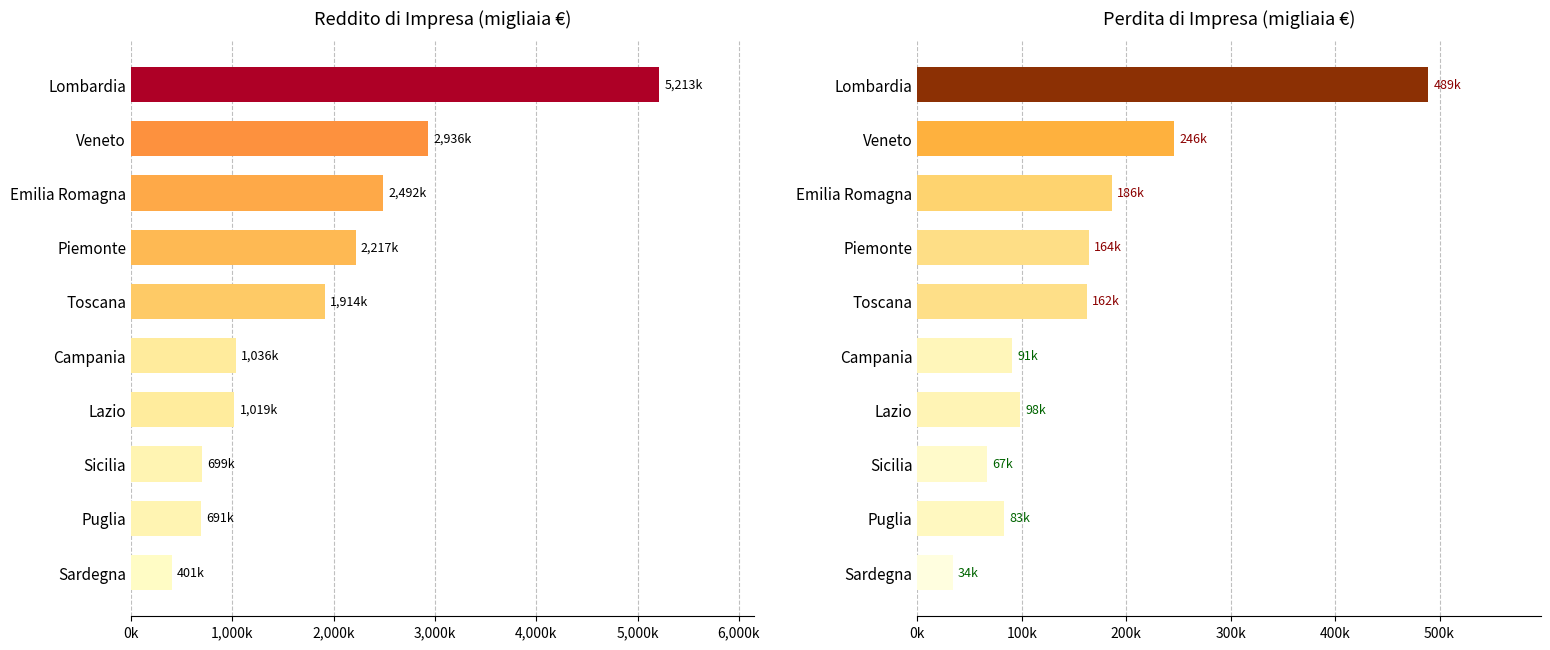

List the series in order of their overall mean, highest first.

Reddito di Impresa, Perdita di Impresa